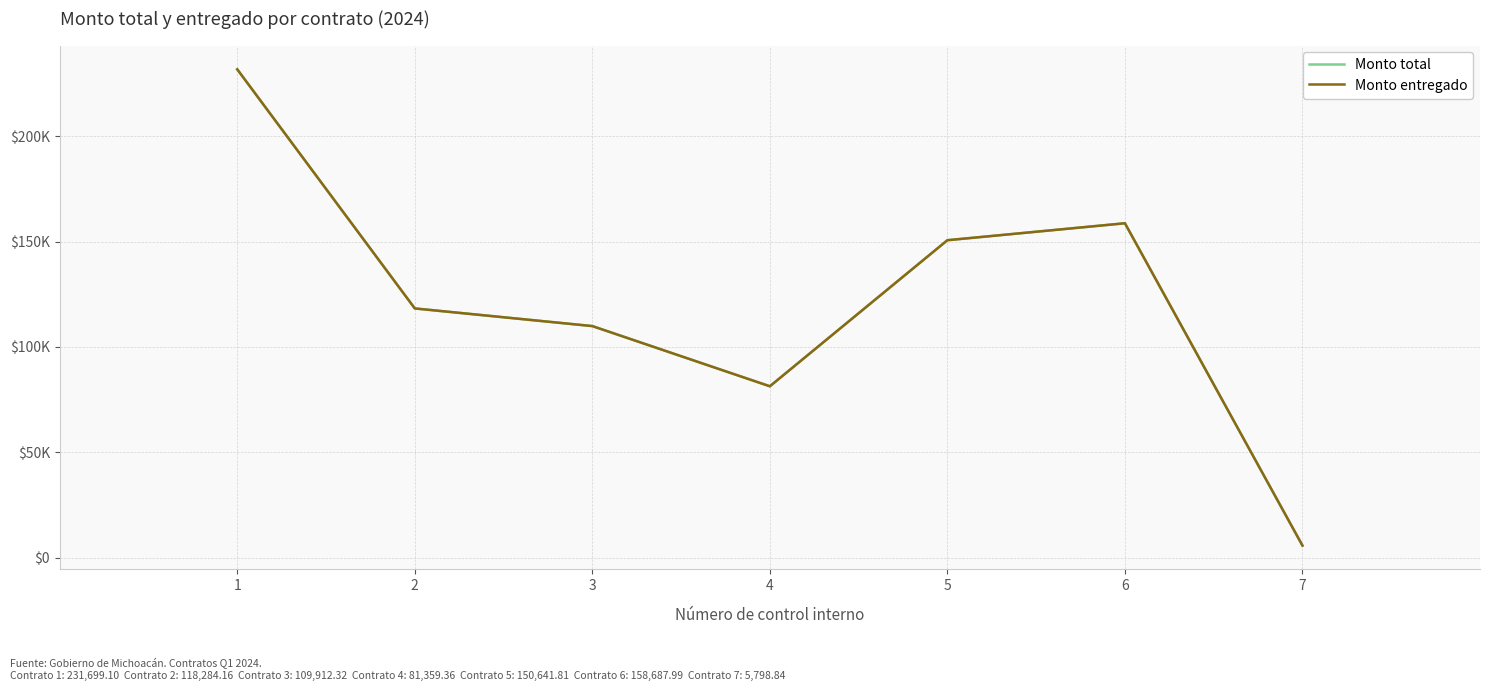

What is the total value across all series at 1?

463398.2